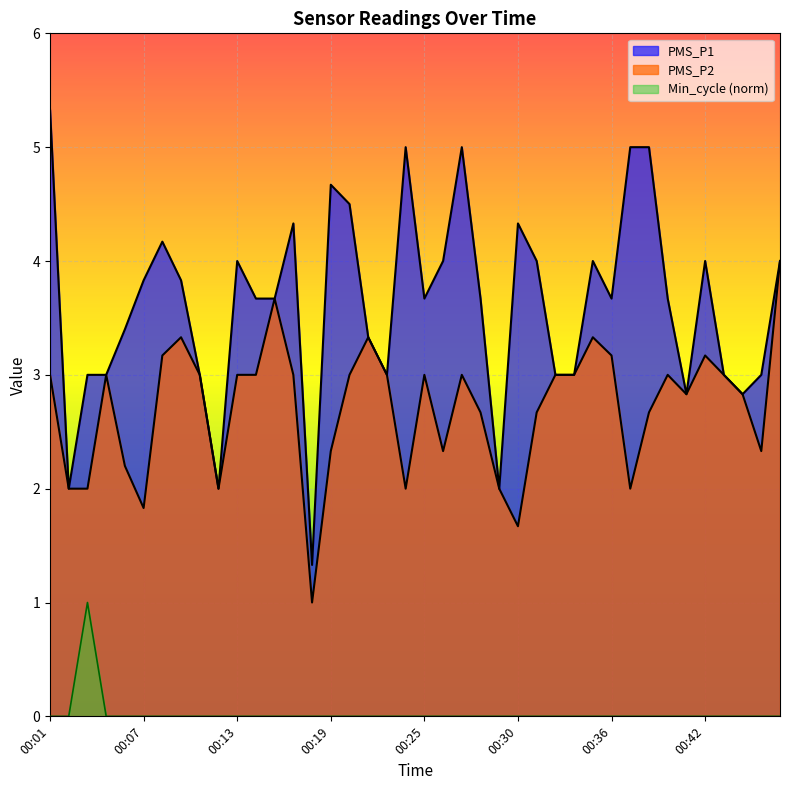

In PMS_P1, how many points are lower than both neighbors (excluding endpoints)?

9